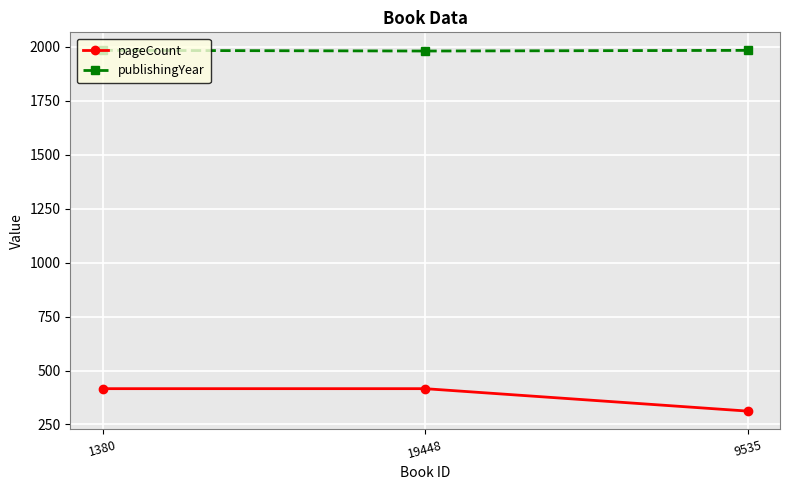

The value of publishingYear at 9535 is 3341. True or false?

False